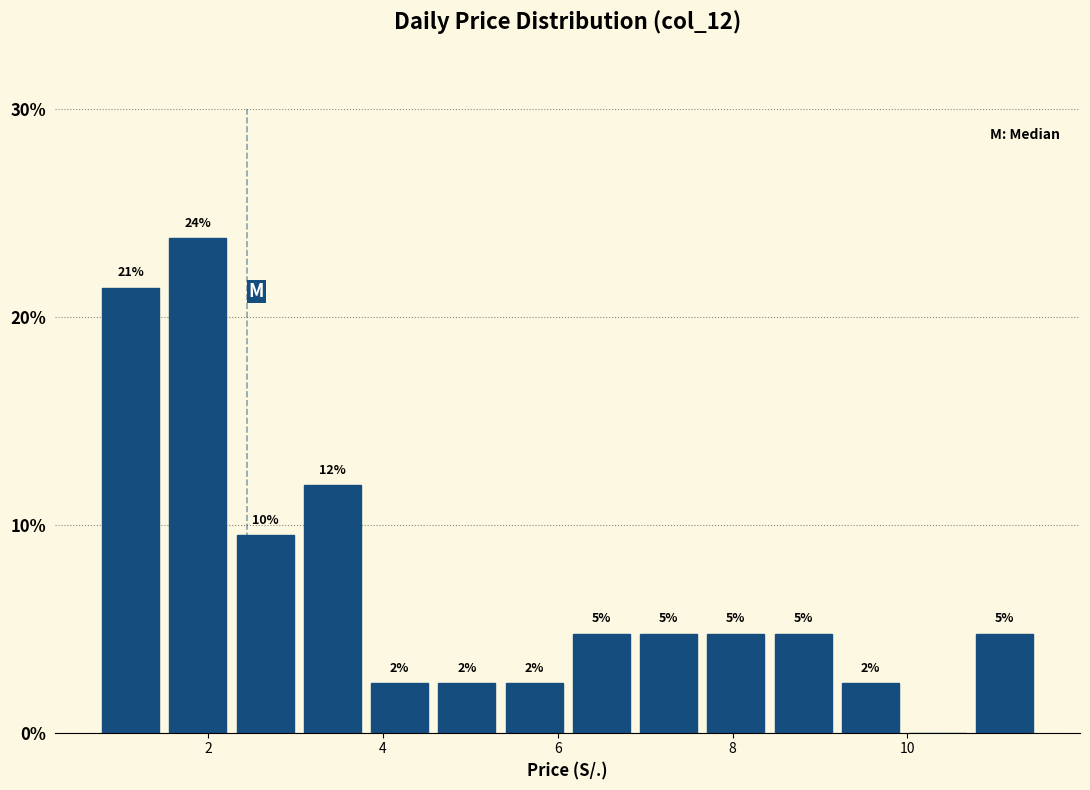

Read against the x-axis, roughly where is the centre of the tallest bar?

1.8